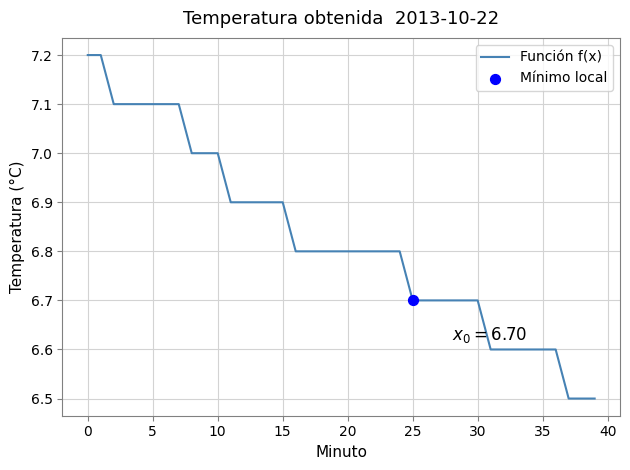

What is the difference between the maximum and minimum values?

0.7